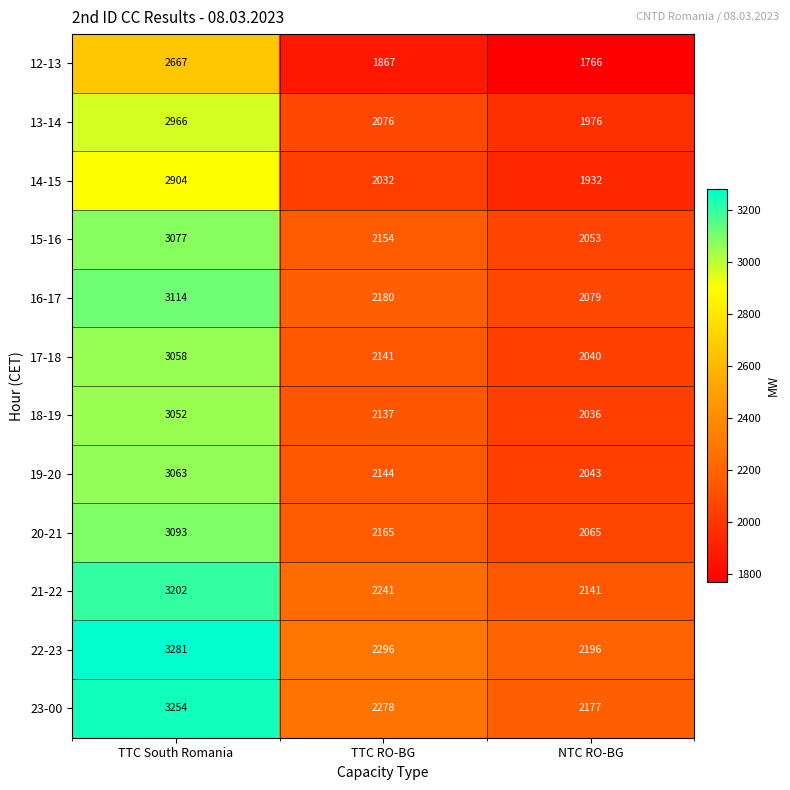

What is the maximum value for 14-15?

2904